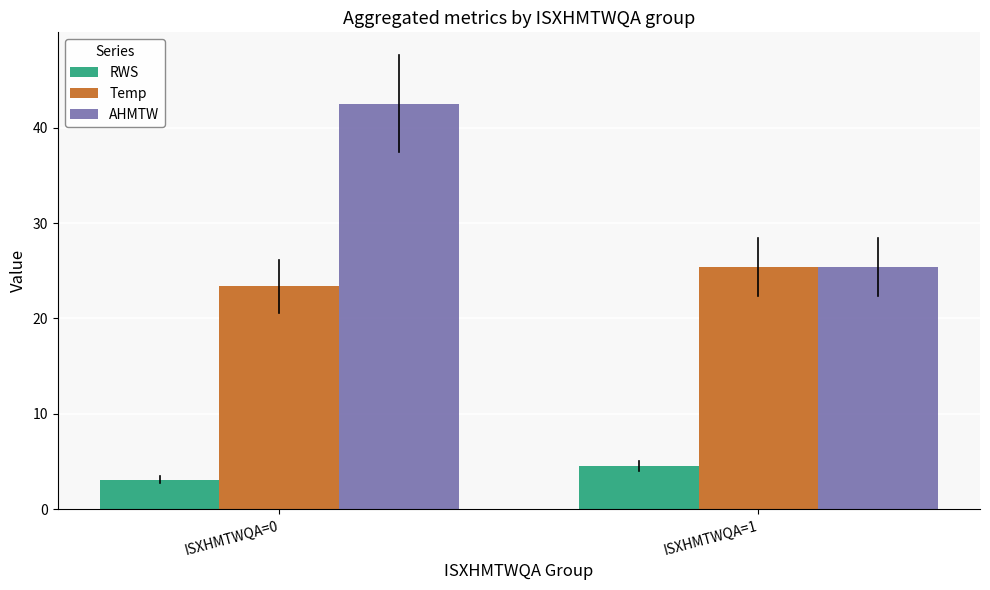

How many values in the AHMTW series exceed 42?

1